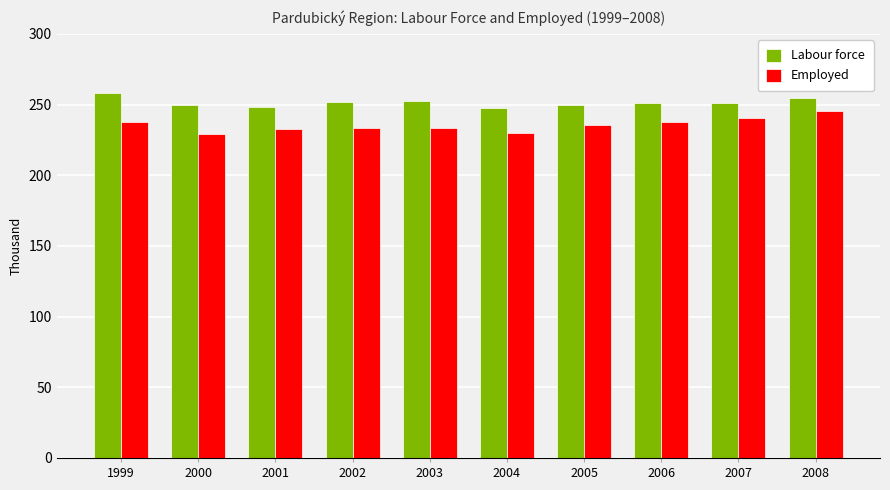

How many data points in Employed are less than 235?

5